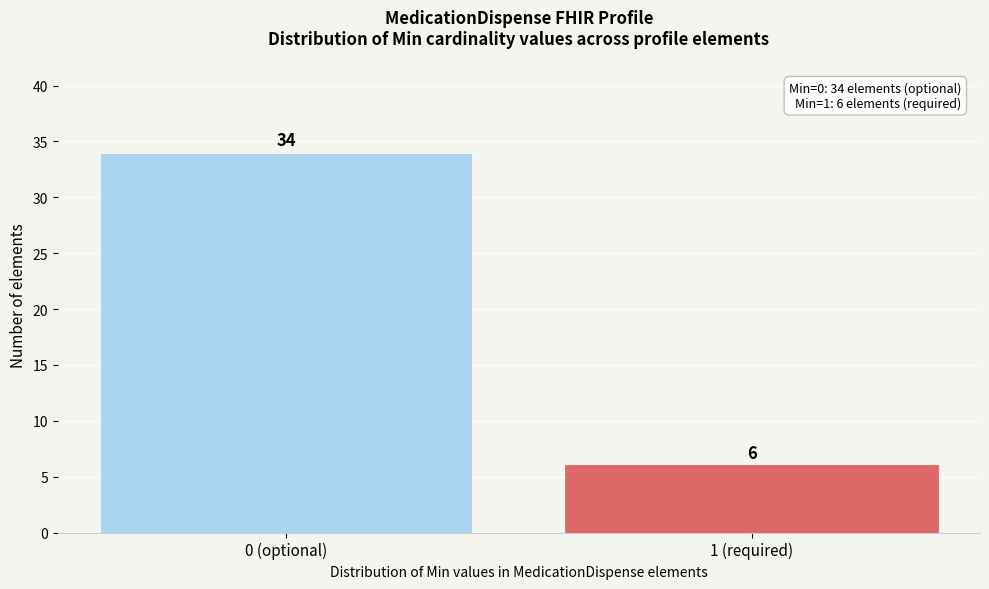

Reading left to right, extract all data points from this chart.

0 (optional)=34	1 (required)=6